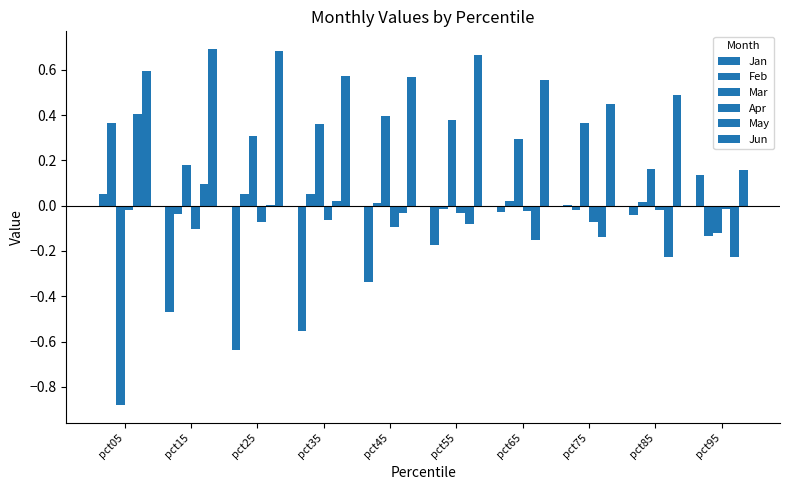

Are the bars grouped side by side (vs. stacked)?

Yes